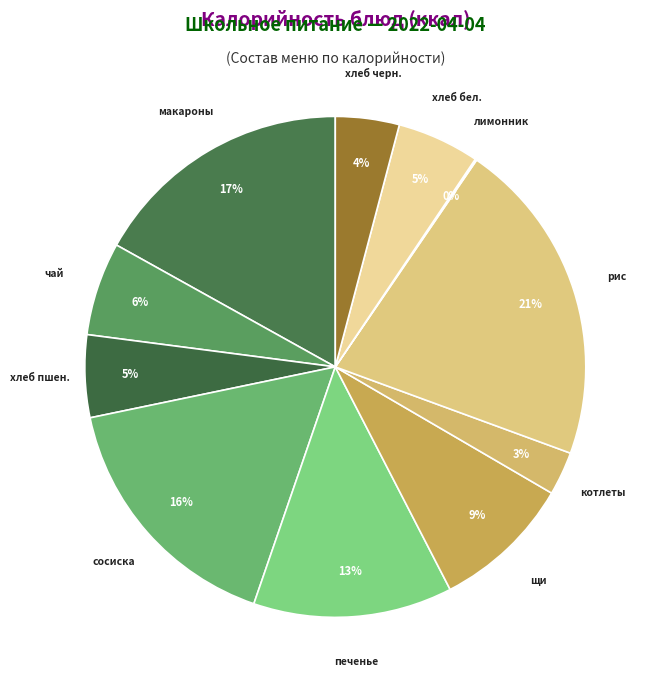

To the nearest percent, what is the difference between the largest and smallest slice percentages?

21%